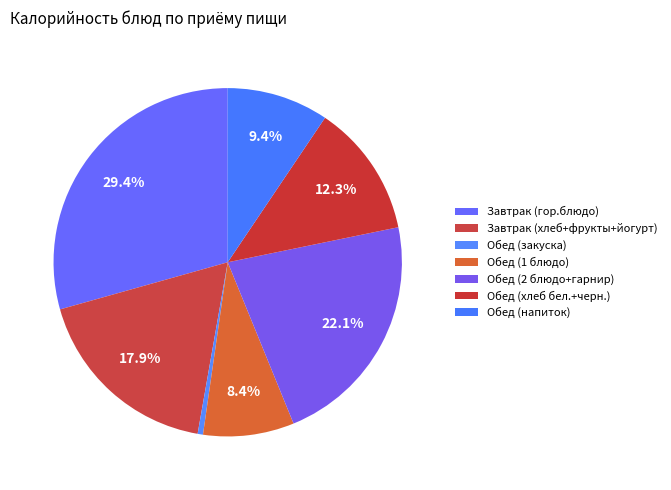

How many segments does this pie chart have?

7